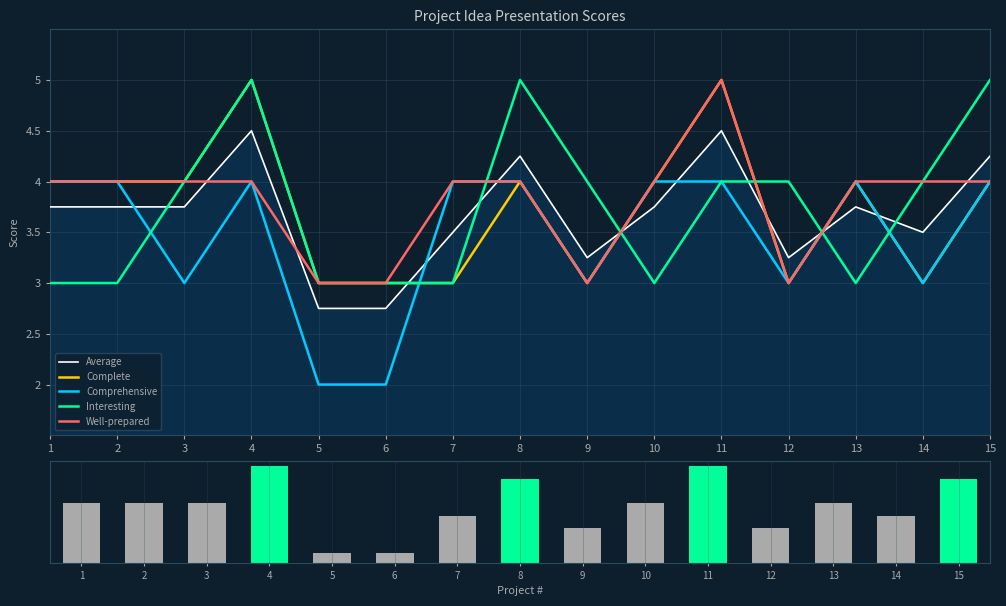

What is the total value across all series at 14?

18.4